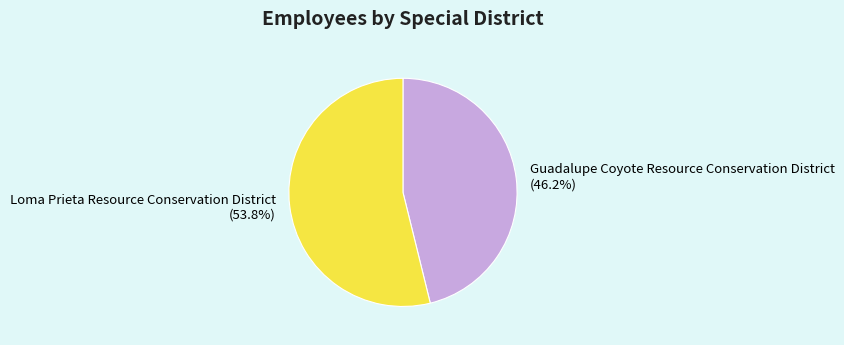

Which category has the biggest portion of the pie?

Loma Prieta Resource Conservation District